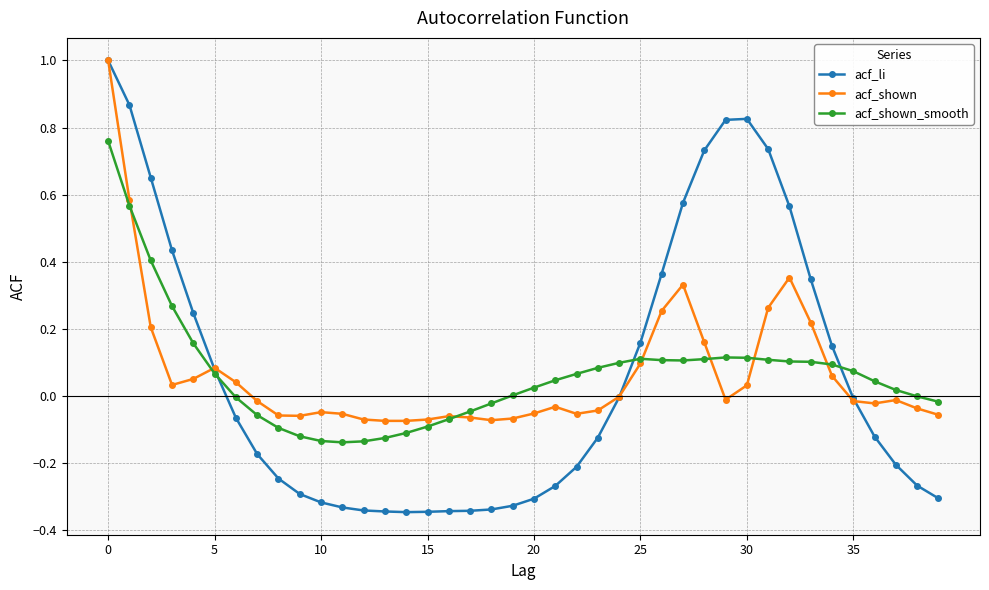

Which series has the largest range (max minus min)?

acf_li